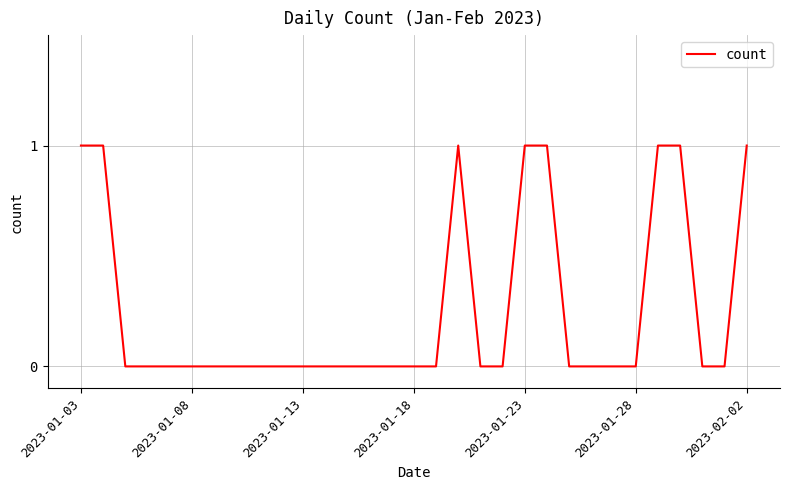

Does the chart have visible grid lines?

Yes